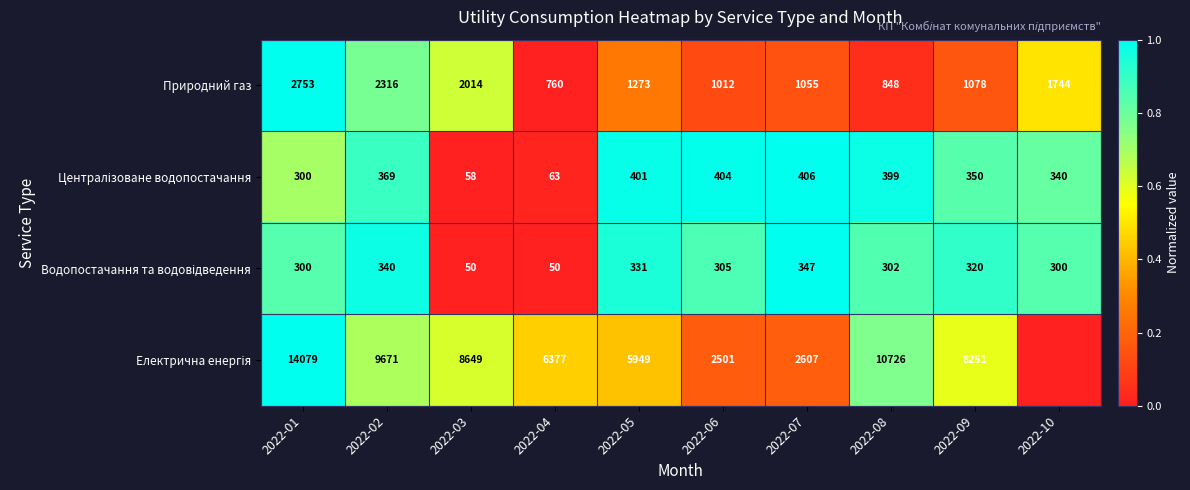

True or false: Природний газ has a value of 0.2 at 2022-07.

False